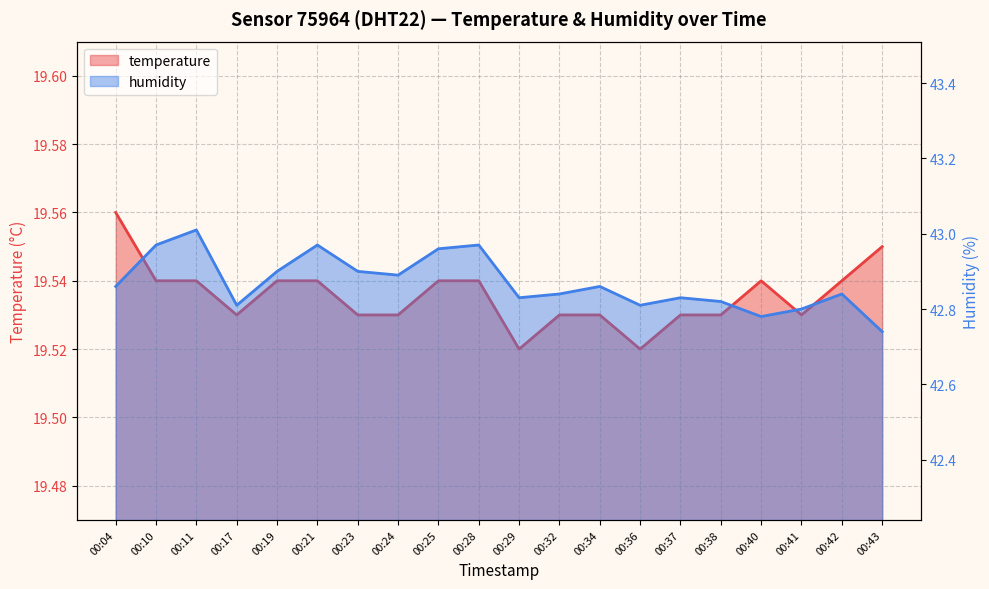

At 00:19, list the series in order from largest to smallest.

humidity, temperature